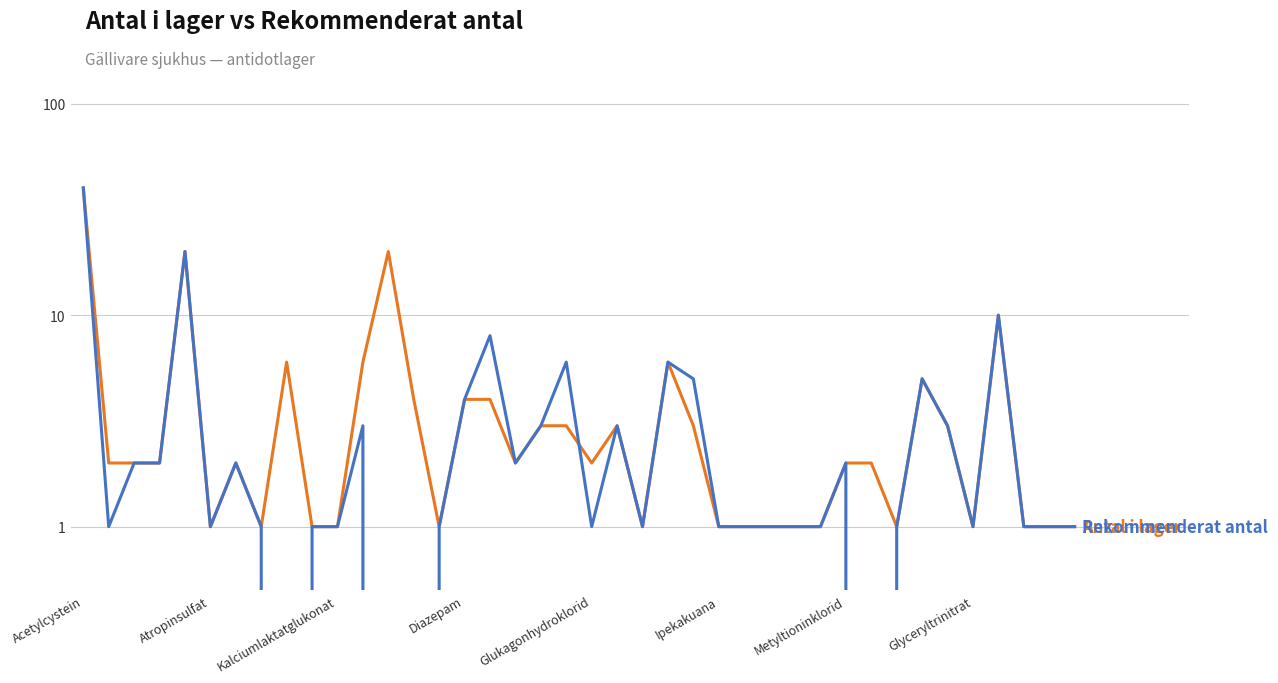

At which category does the chart reach its peak across all series?

Acetylcystein